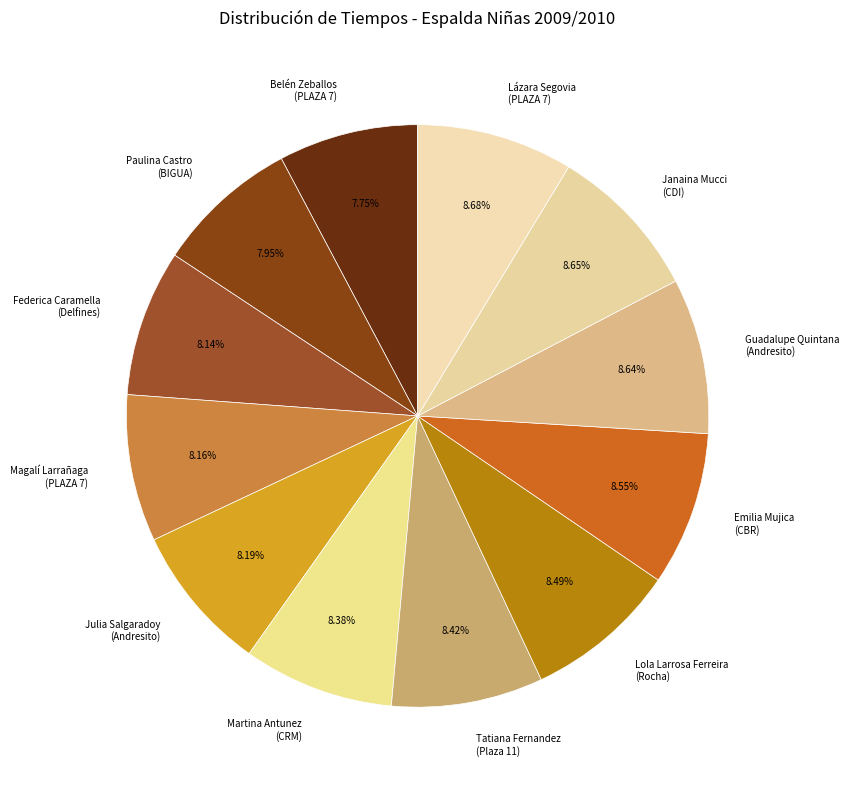

True or false: Tatiana Fernandez accounts for 22% of the total.

False